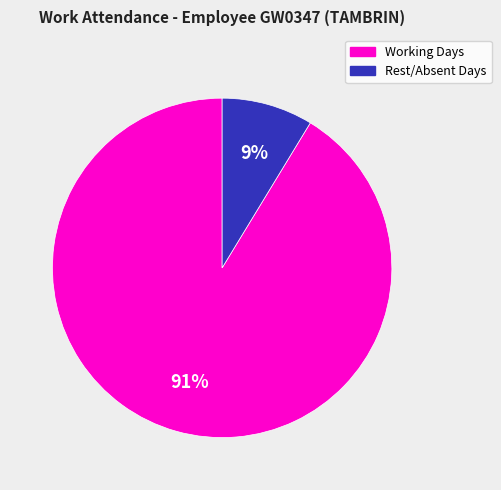

Is there a majority slice in this chart?

Yes